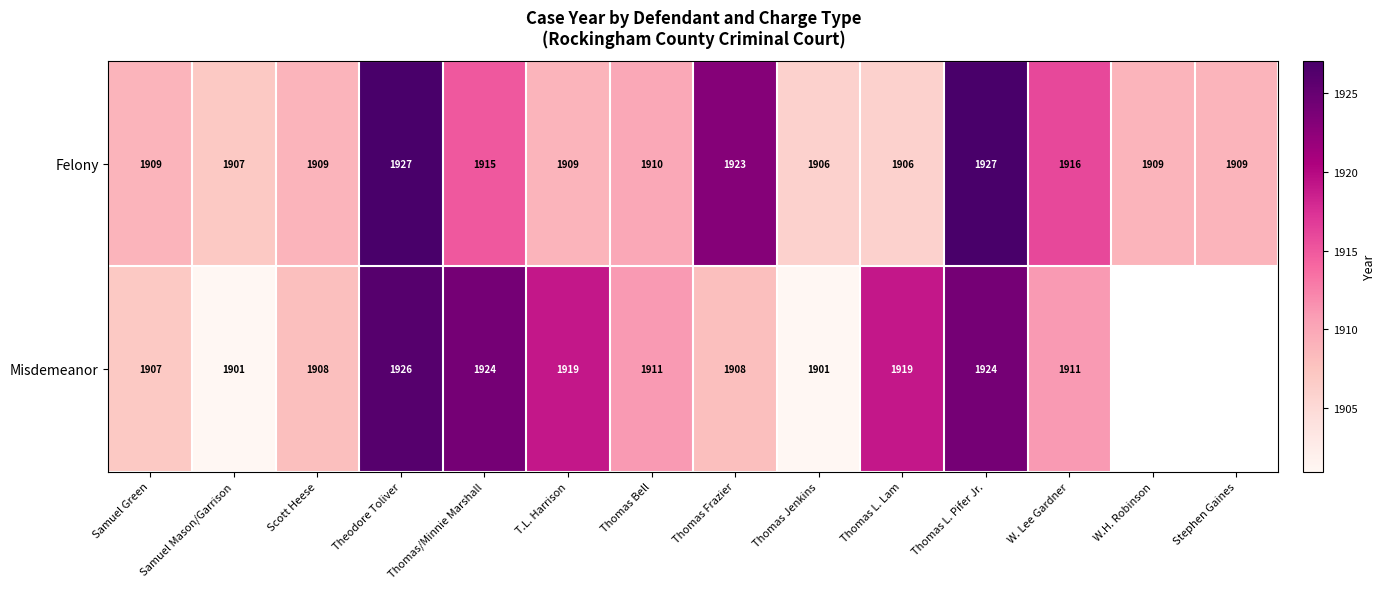

What is the sum of the Misdemeanor values at Scott Heese and Thomas Frazier?

3816